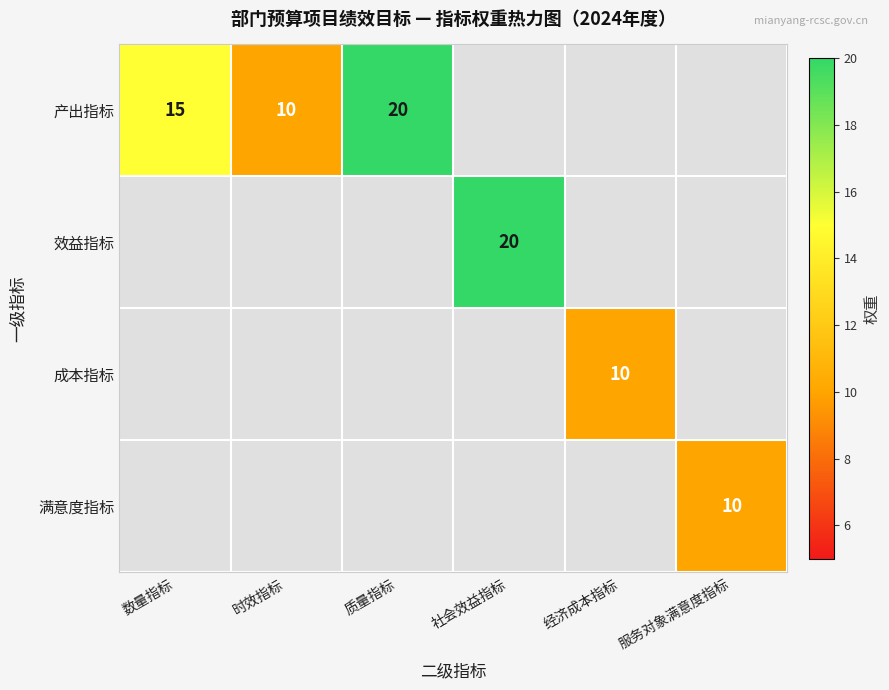

The 效益指标 series shows 7 at 社会效益指标. True or false?

False